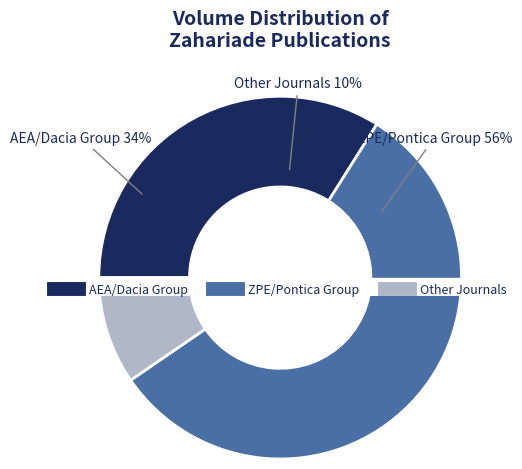

Is B008522 the majority of the pie?

No